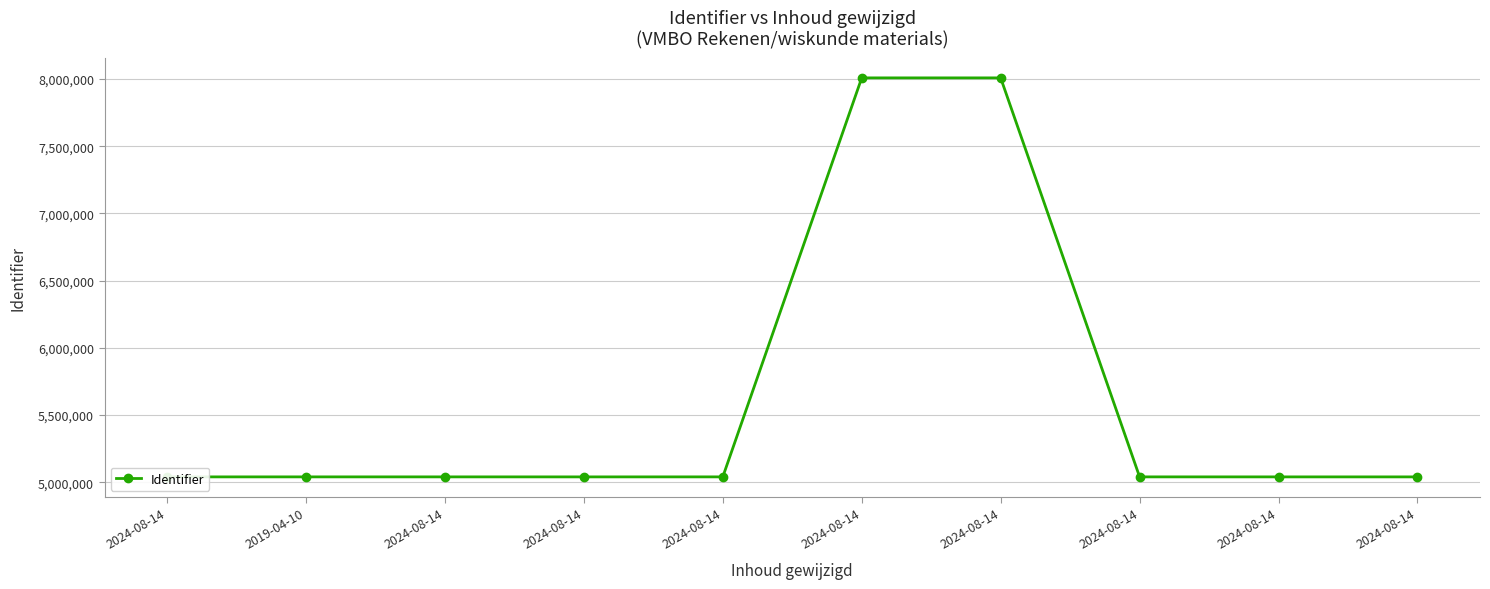

Is this an area chart (filled region under the line)?

No